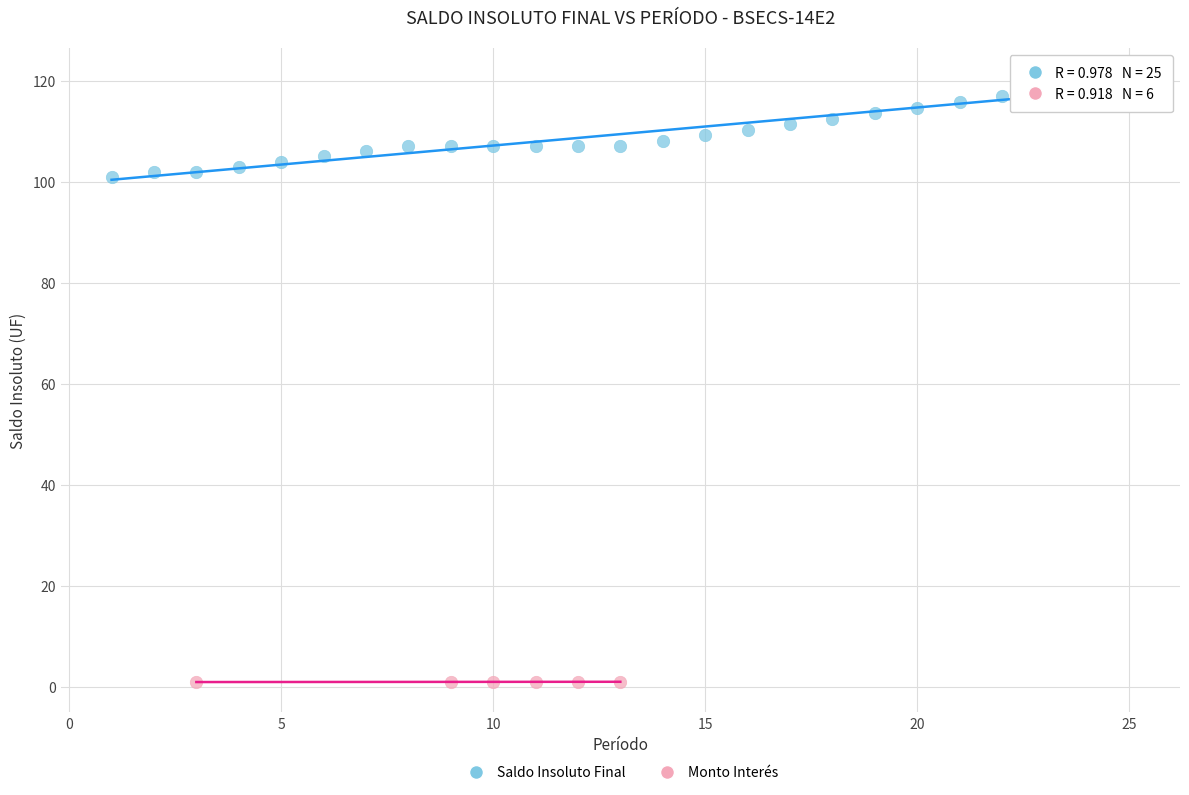

Which series contains the highest Y value?

Saldo Insoluto Final